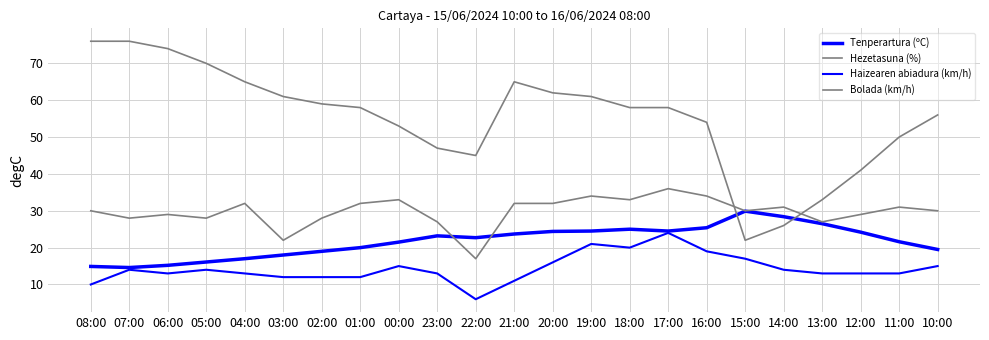

Does the chart display data point markers on the line(s)?

No